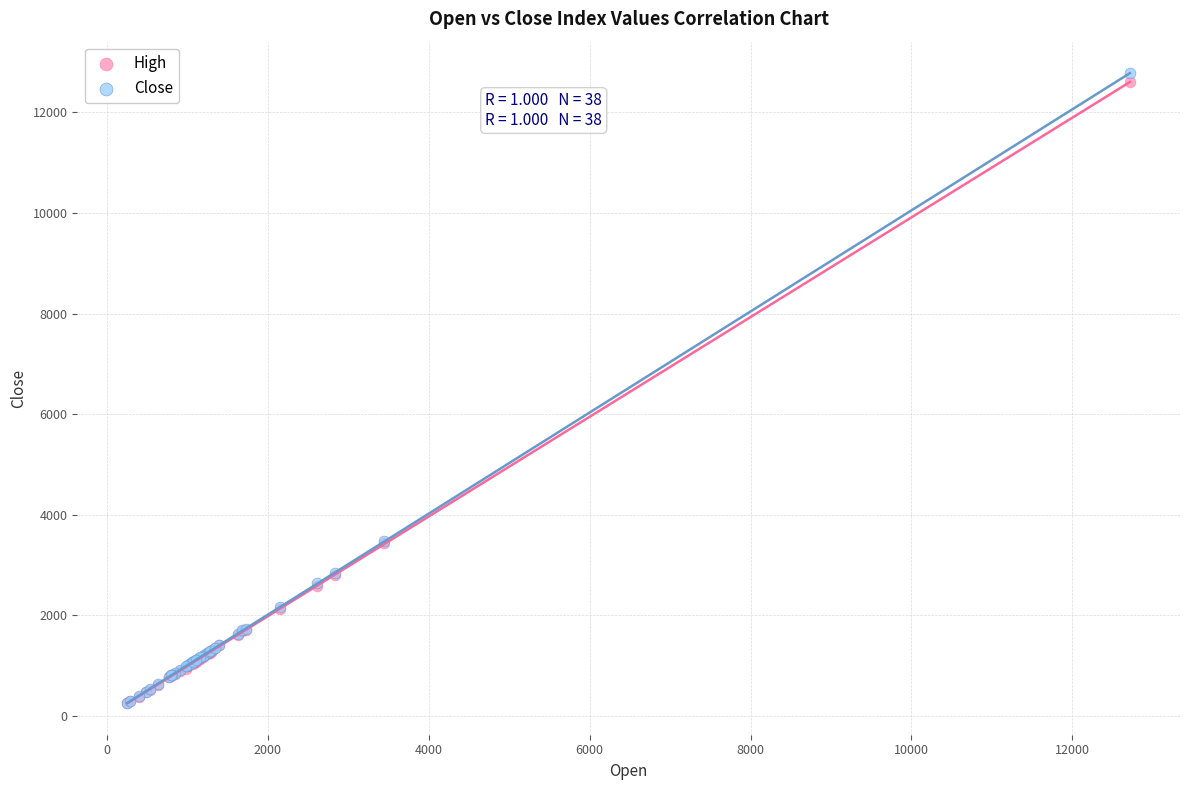

What are all the series names shown in the legend?

High, Close